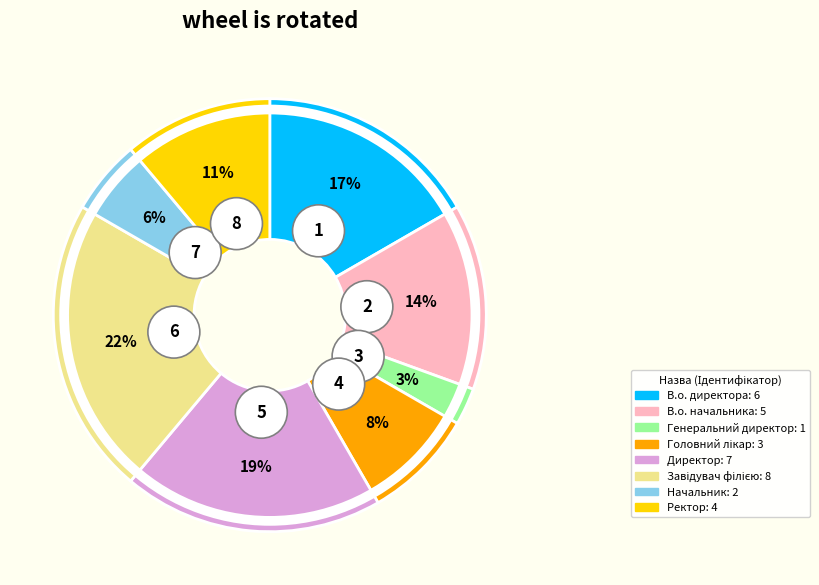

What is the change in value from Головний лікар to Ректор?

+1